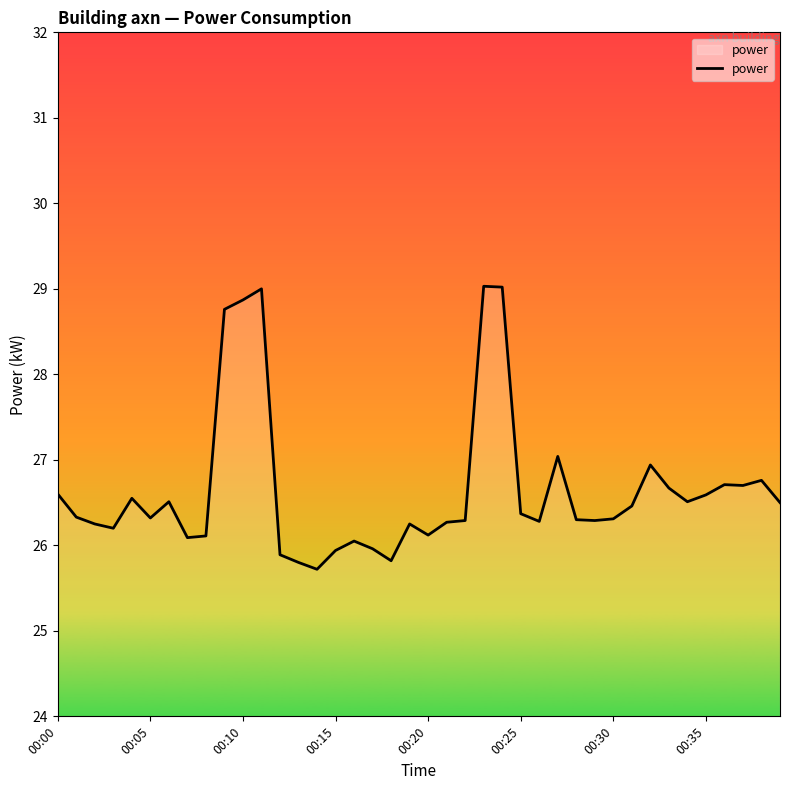

What is the minimum value shown in the chart?

25.7